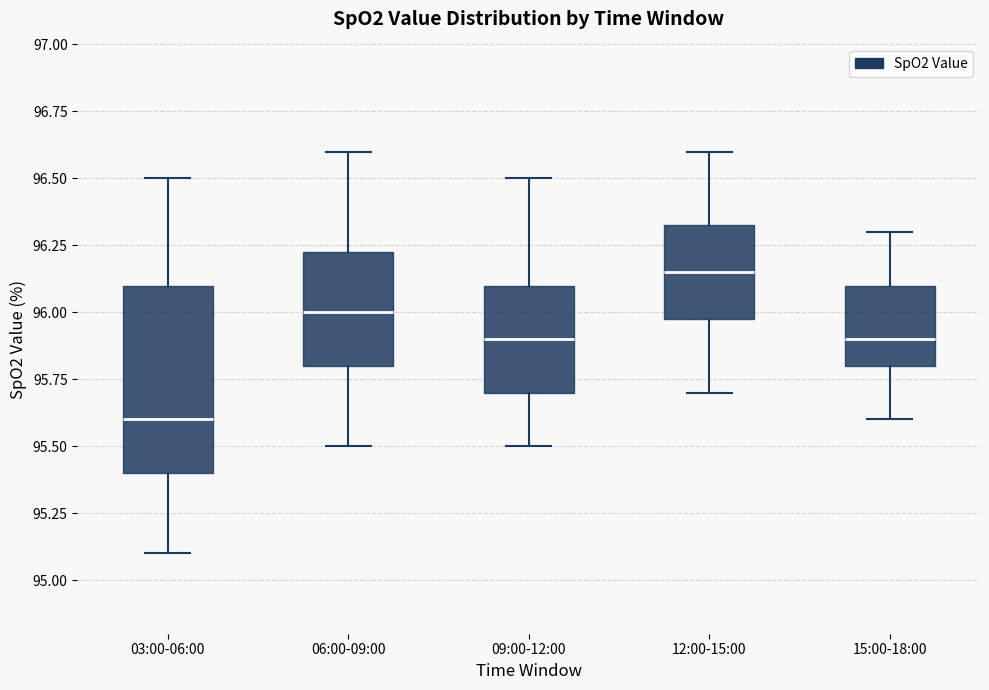

Where is the lower edge of the box for 15:00-18:00 on the y-axis? The values are not printed on the chart, so give them approximately, as read against the axis.

95.80